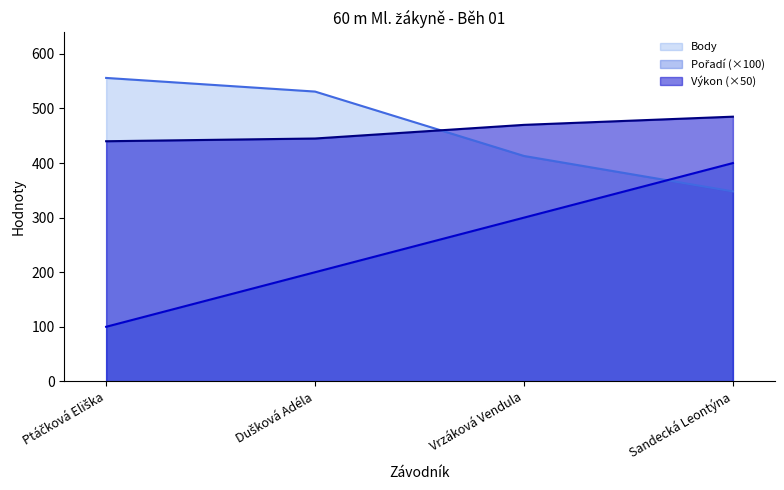

At which label is Body closest to 452?

Vrzáková Vendula